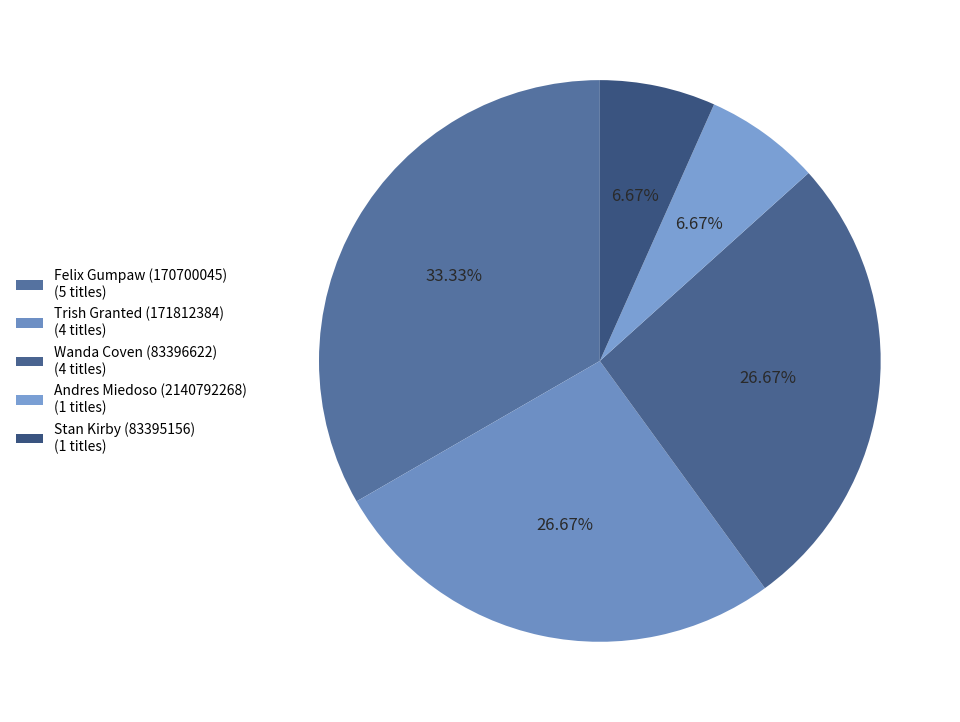

Rank the categories by value from highest to lowest.

Felix Gumpaw (170700045), Trish Granted (171812384), Wanda Coven (83396622), Andres Miedoso (2140792268), Stan Kirby (83395156)